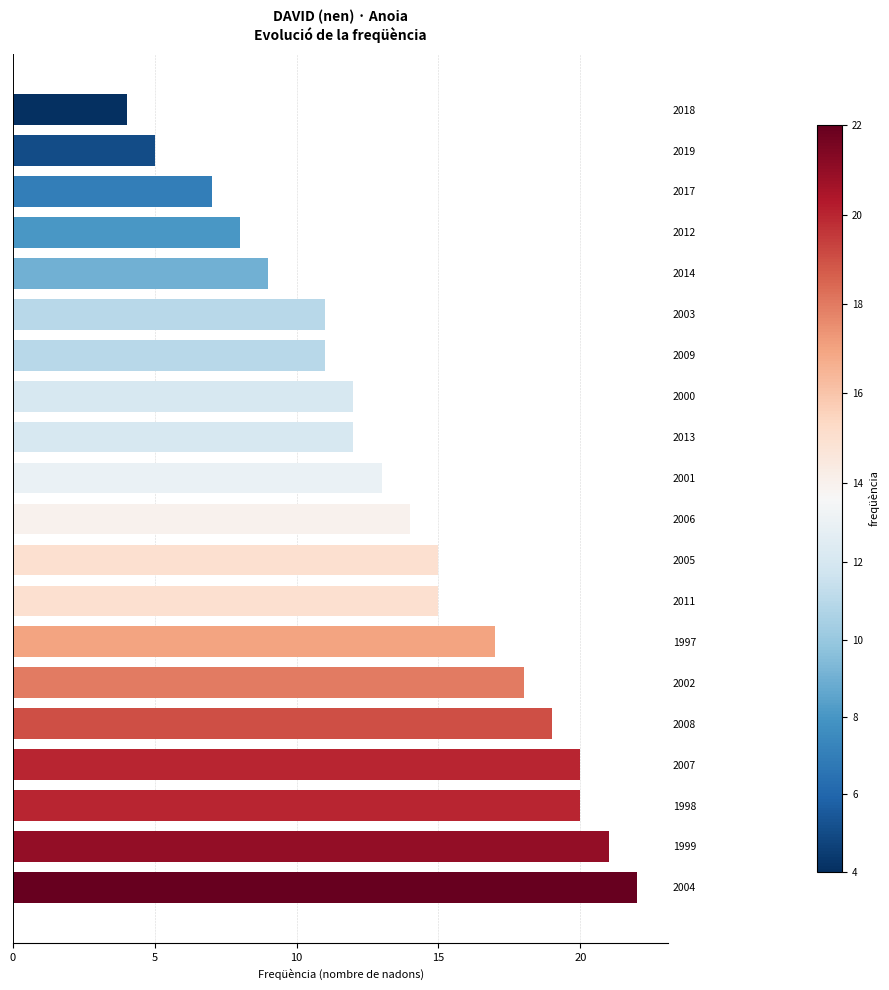

Is it true that the value at 2019 is 5?

True